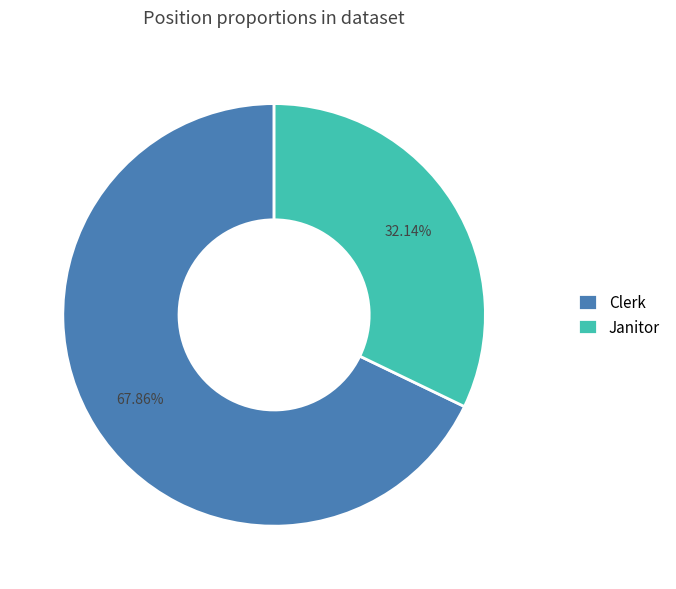

Is it true that Janitor is 20% of the pie?

False